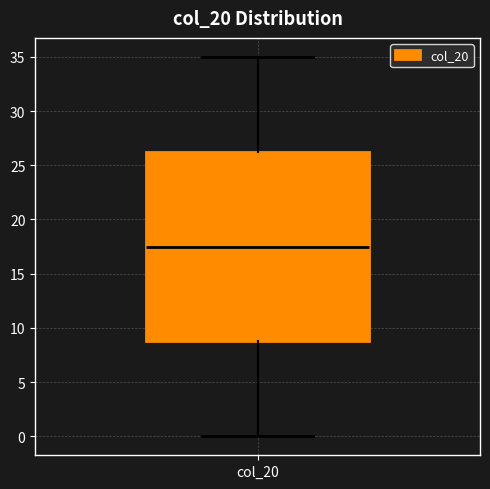

Where does the lower whisker of the box for col_20 end on the y-axis? The values are not printed on the chart, so give them approximately, as read against the axis.

0.0